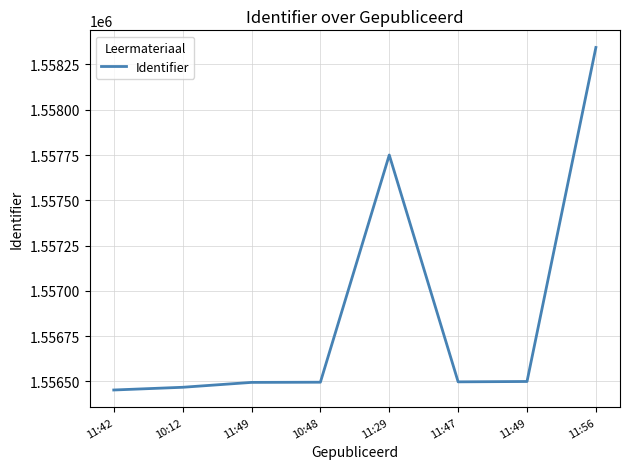

What is the label of the 1st point from the left?

11:42